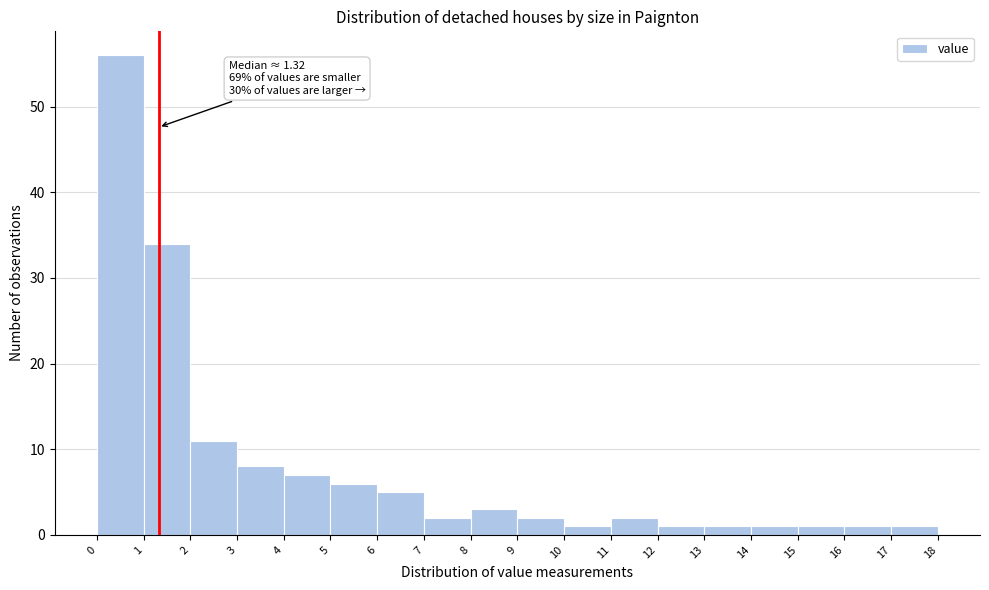

Which range on the x-axis has the tallest bar?

0 to 1